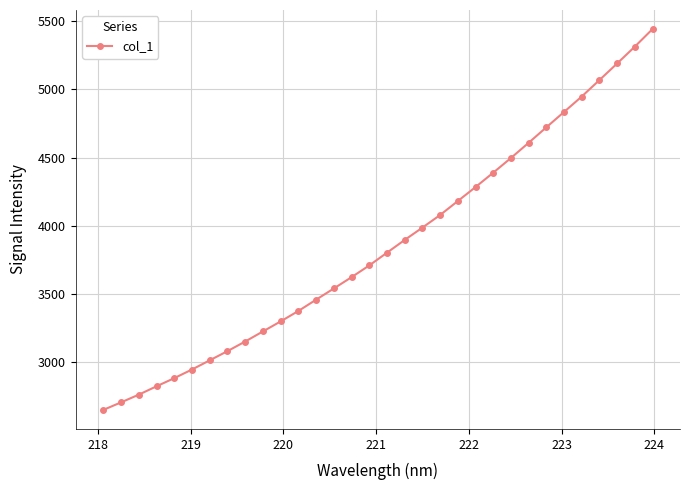

What is the greatest value displayed?

5441.7